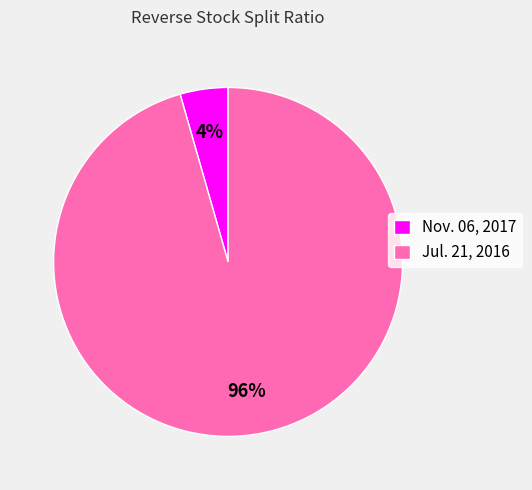

How many slices are in this pie chart?

2